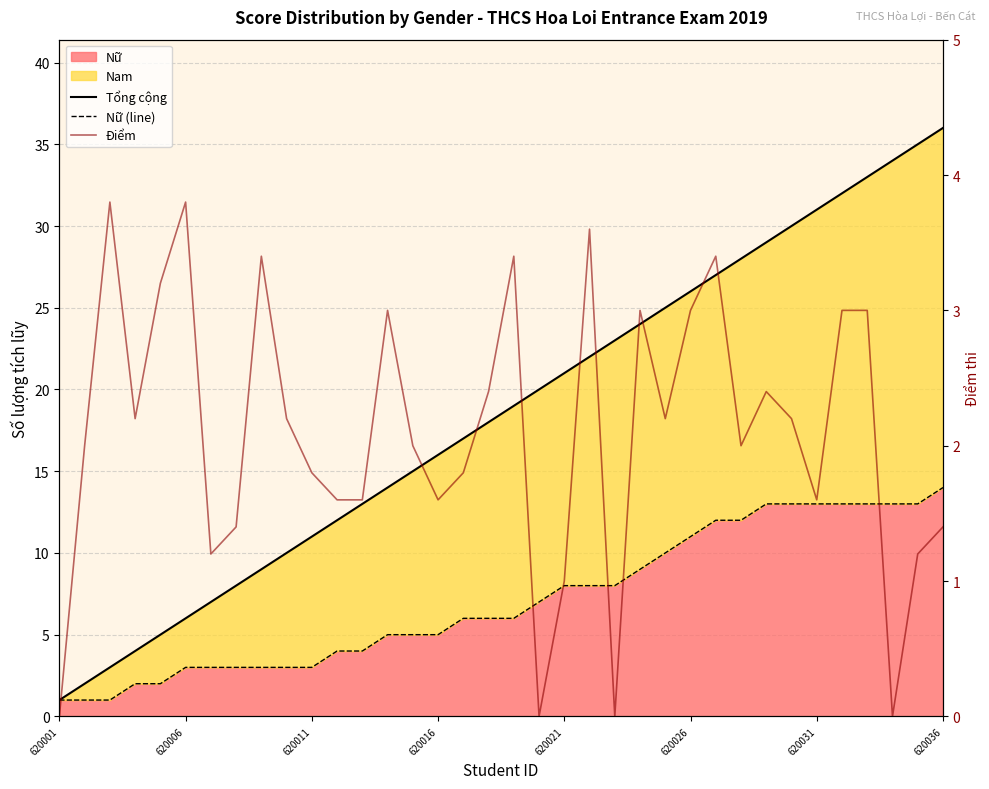

At which label does Nữ (line) reach its minimum?

620001